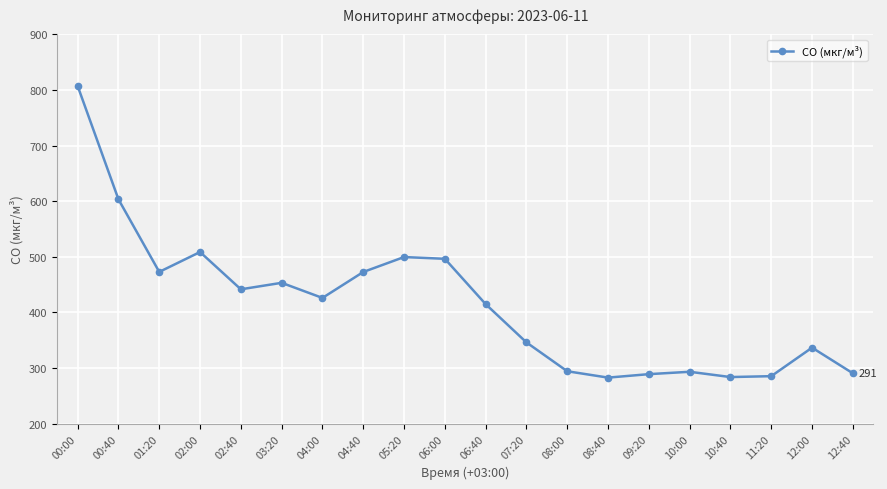

At which label does the data first exceed 426?

00:00